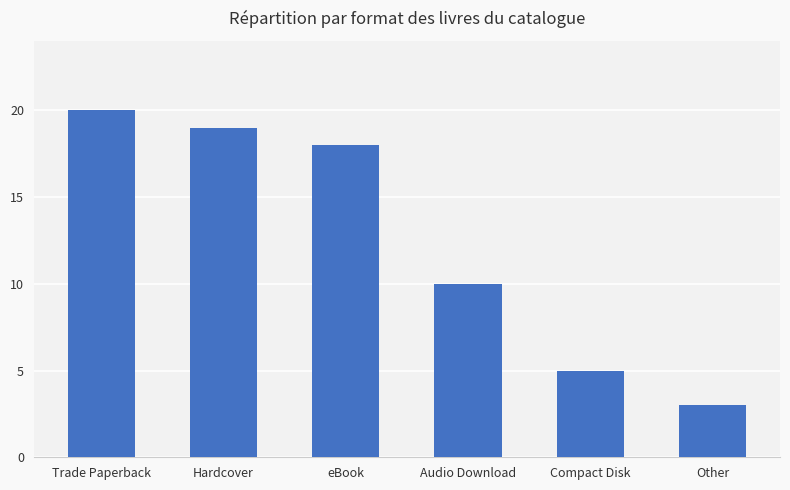

Count the number of categories in the chart.

6